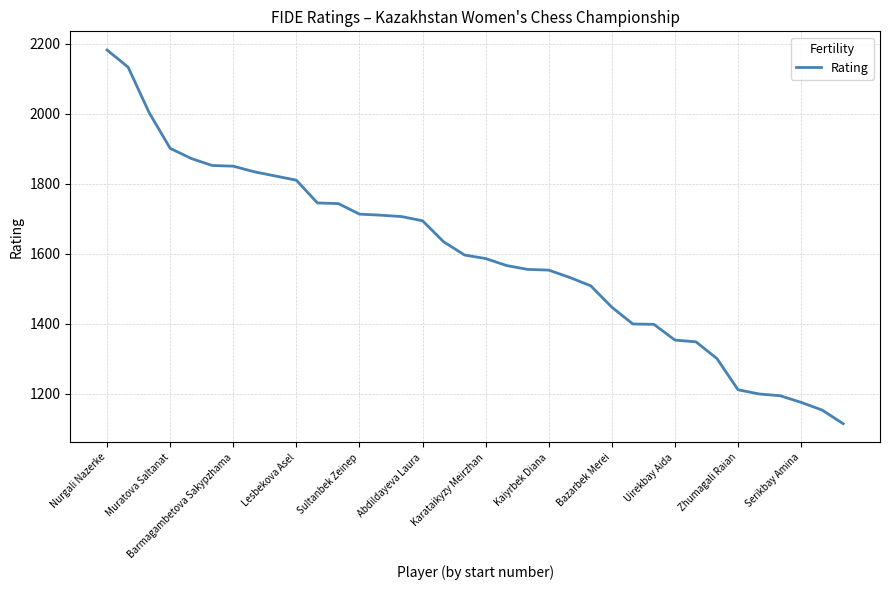

What is the smallest value displayed?

1114